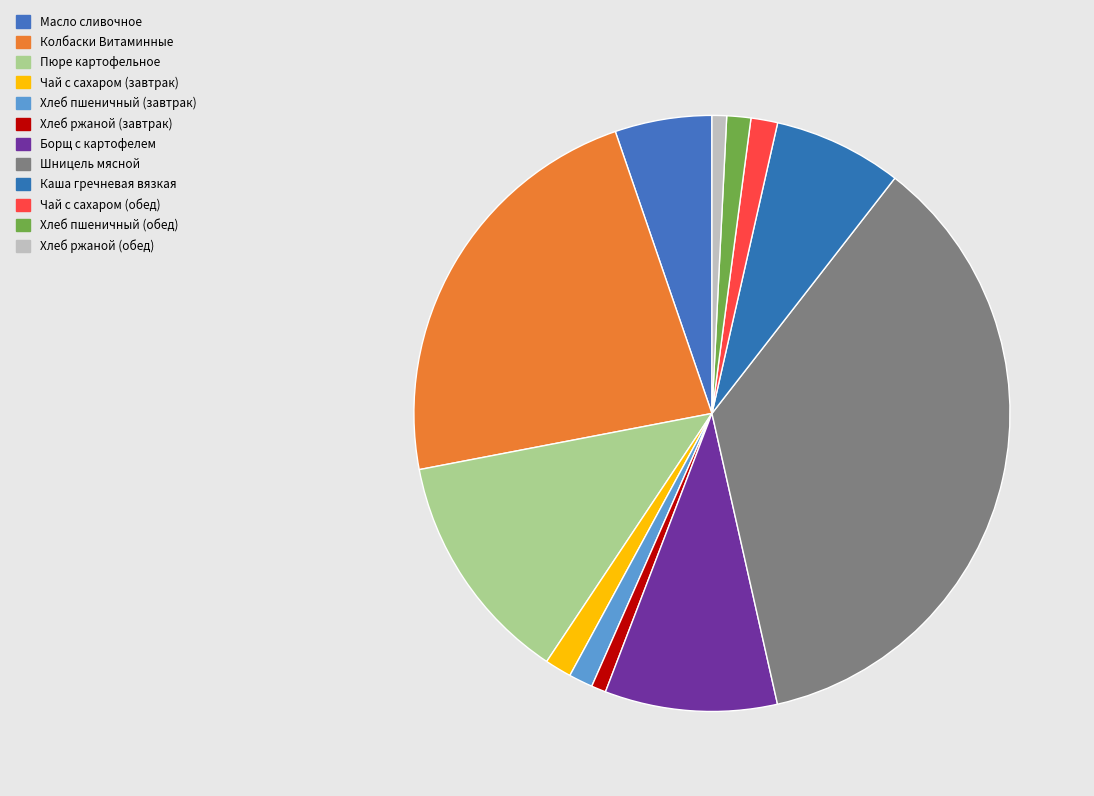

Approximately how many times larger is the value at Чай с сахаром (обед) compared to Хлеб ржаной (завтрак)?

1.8